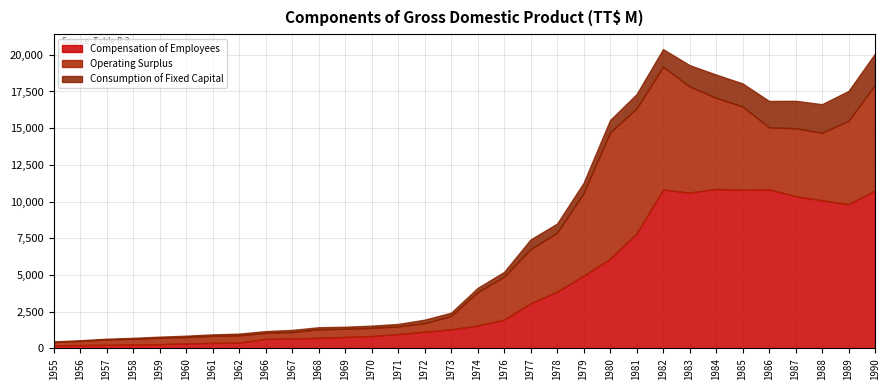

What is the difference between the maximum and minimum values in the Compensation of Employees series?

10648.7